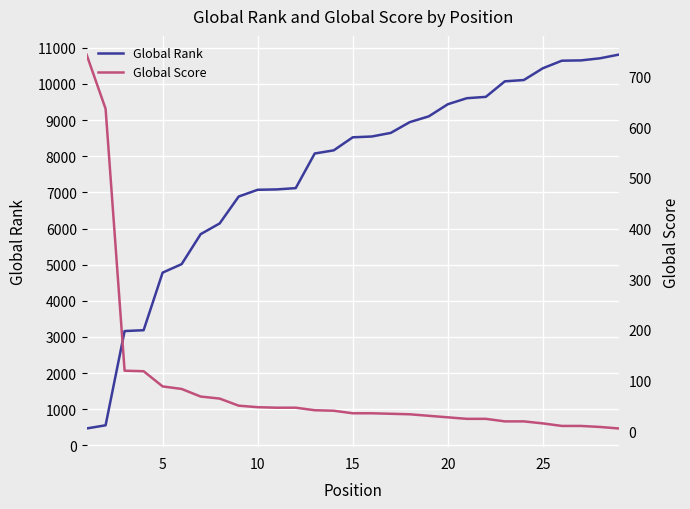

What is the maximum value for Global Rank?

10813